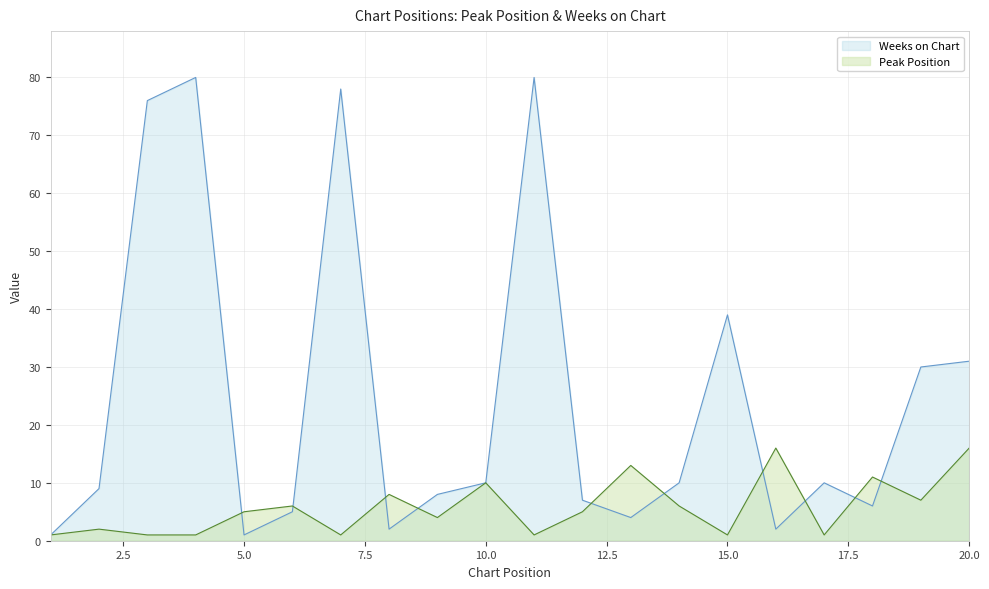

What is the greatest value displayed?

80